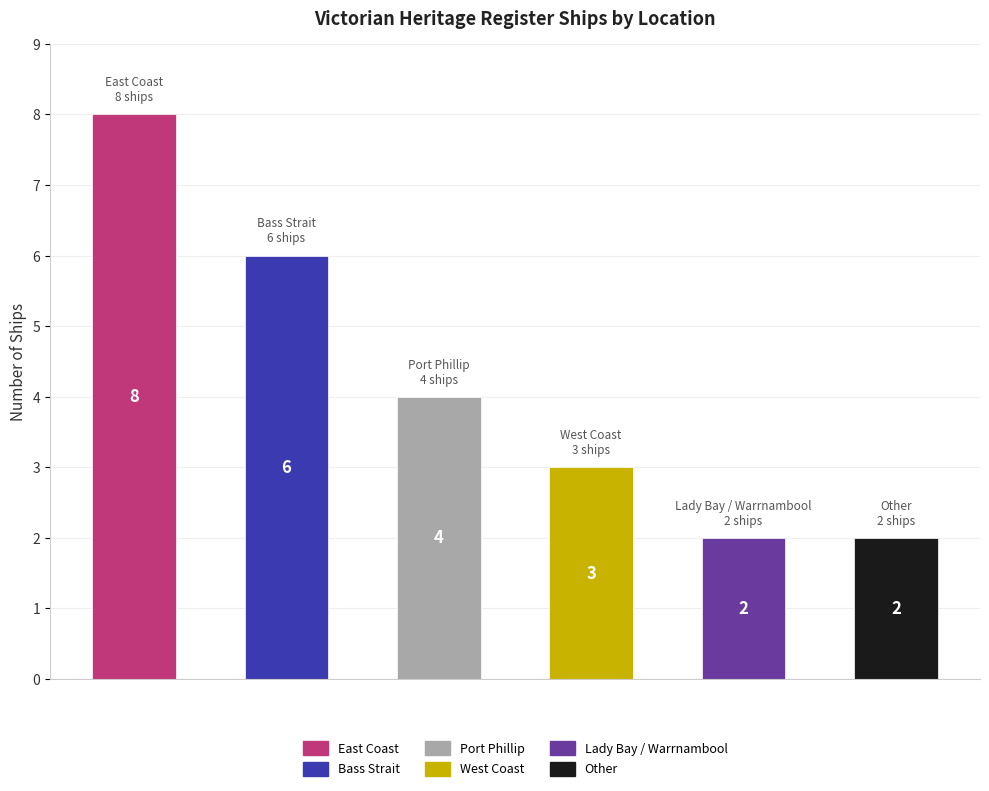

Reading right to left, extract all data points from this chart.

Other=2	Lady Bay / Warrnambool=2	West Coast=3	Port Phillip=4	Bass Strait=6	East Coast=8